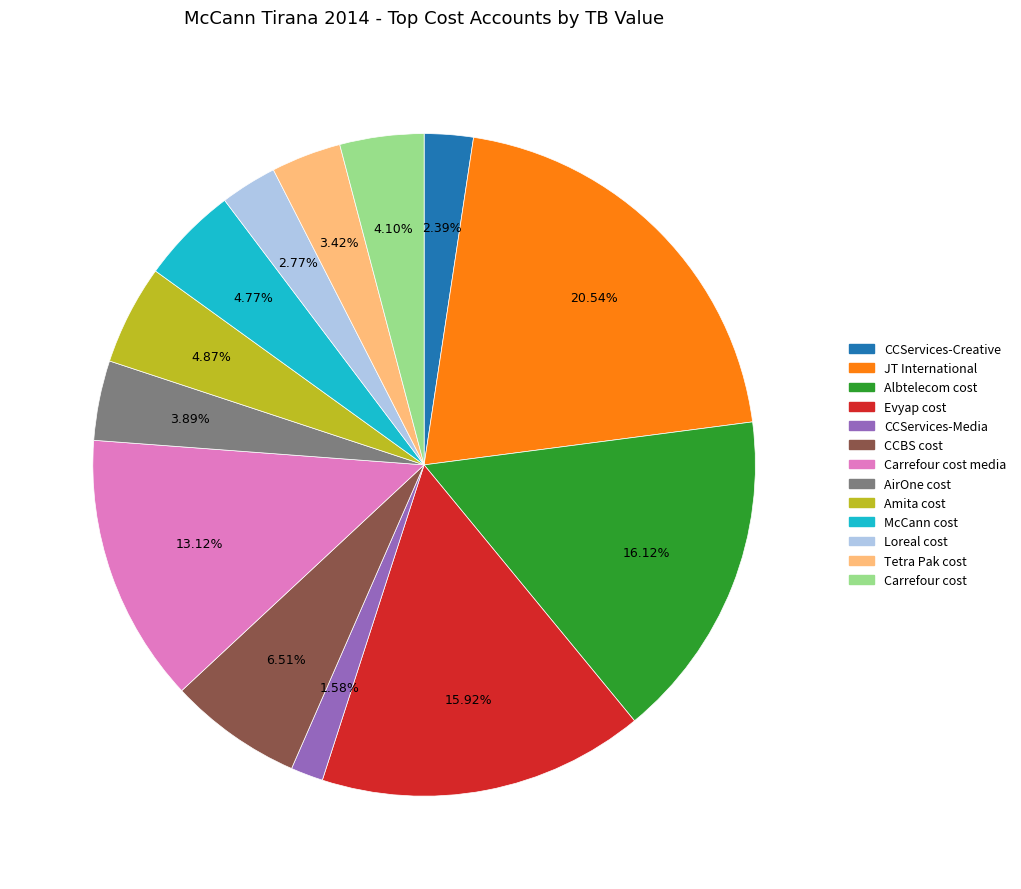

Does any single category account for the majority?

No